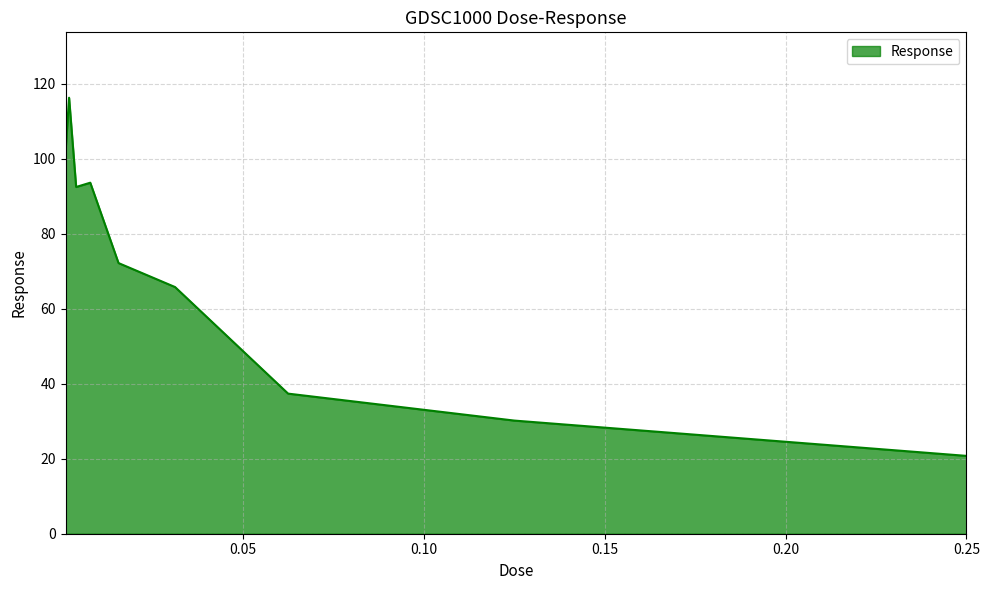

What is the maximum value shown in the chart?

116.3